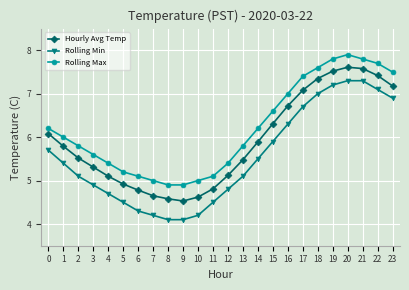

The value of Rolling Min at 2 is 5.1. True or false?

True